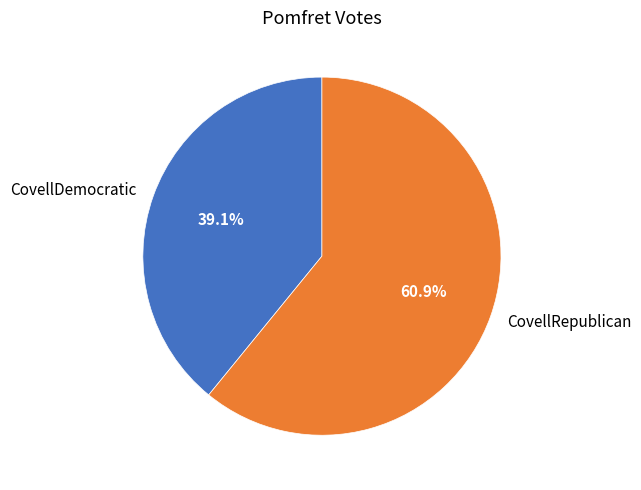

To the nearest percent, what is the difference between the largest and smallest slice percentages?

22%